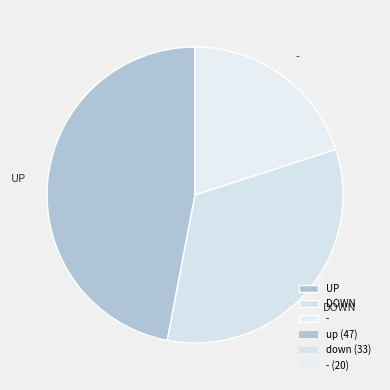

Is there any slice that represents more than half of the pie?

No